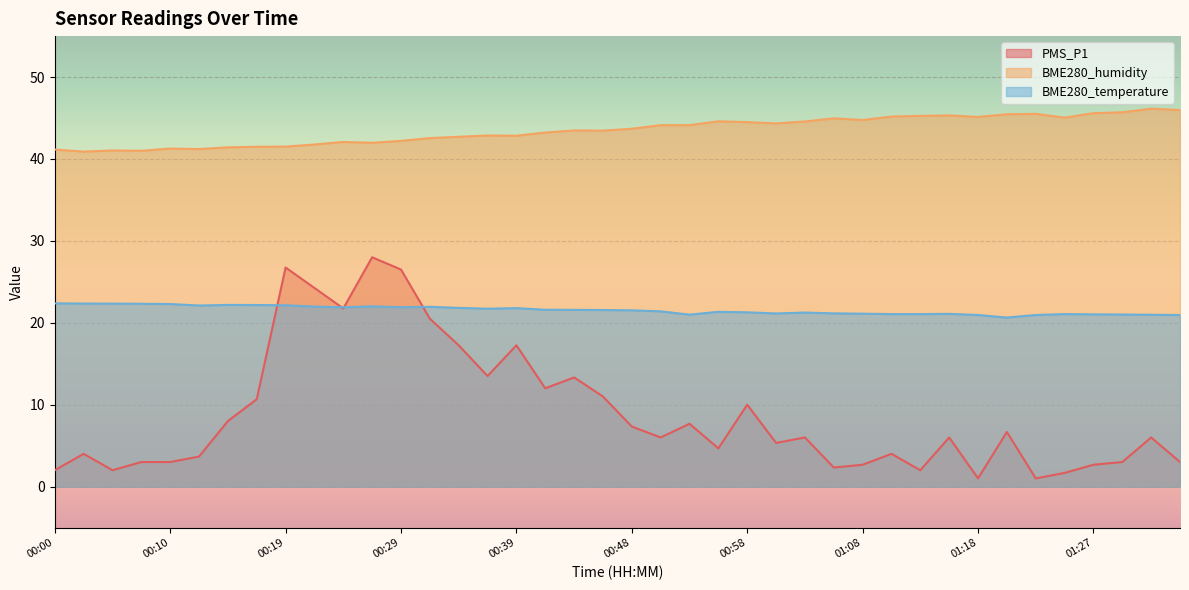

What is the difference between the maximum and minimum values in the BME280_humidity series?

5.2